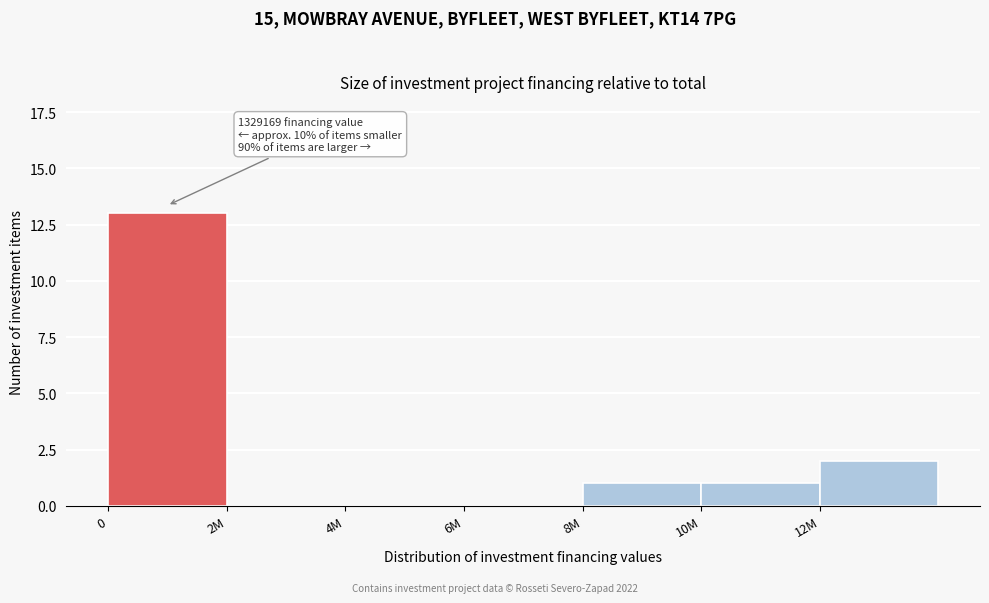

Reading left to right, list all the values displayed in this chart.

0=13	2M=0	4M=0	6M=0	8M=1	10M=1	12M=2